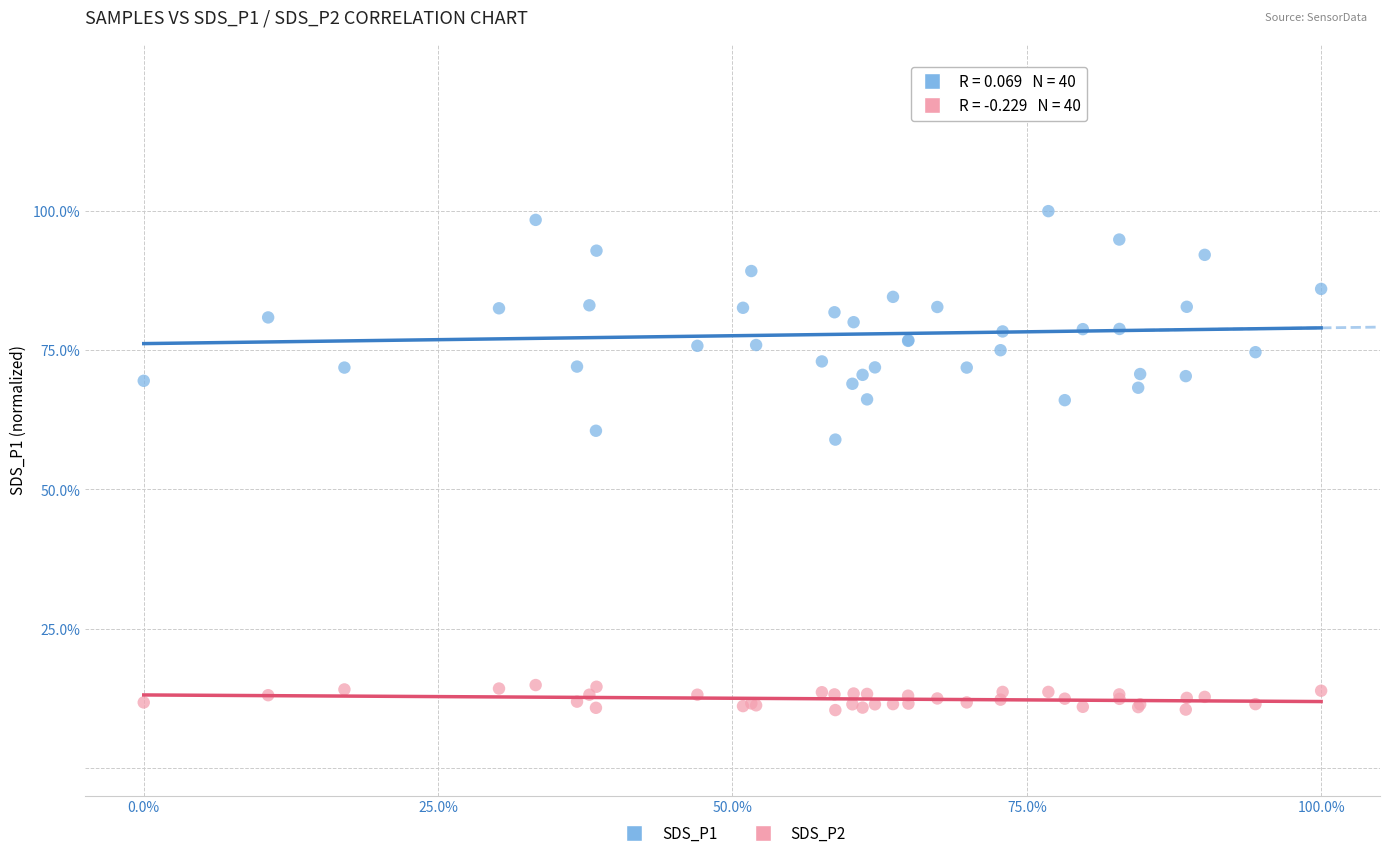

What are all the series names shown in the legend?

SDS_P1, SDS_P2